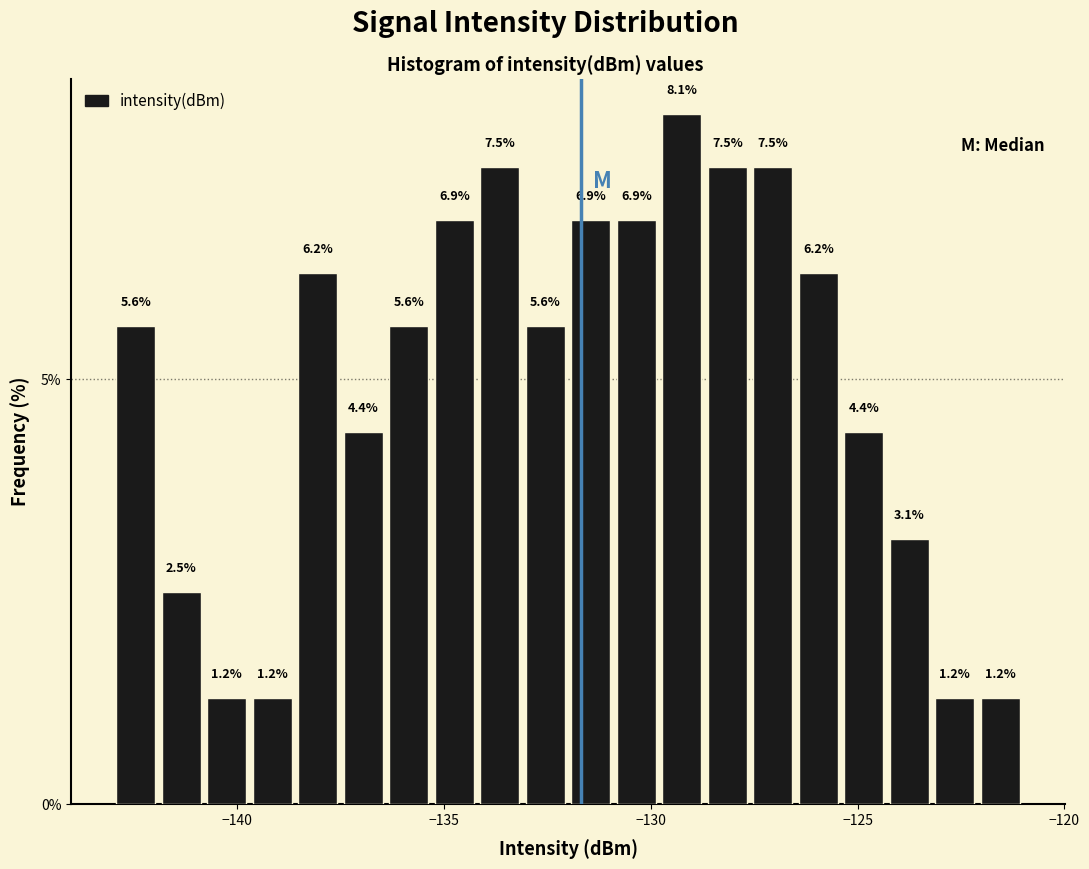

Read against the x-axis, roughly where is the centre of the tallest bar?

-129.0